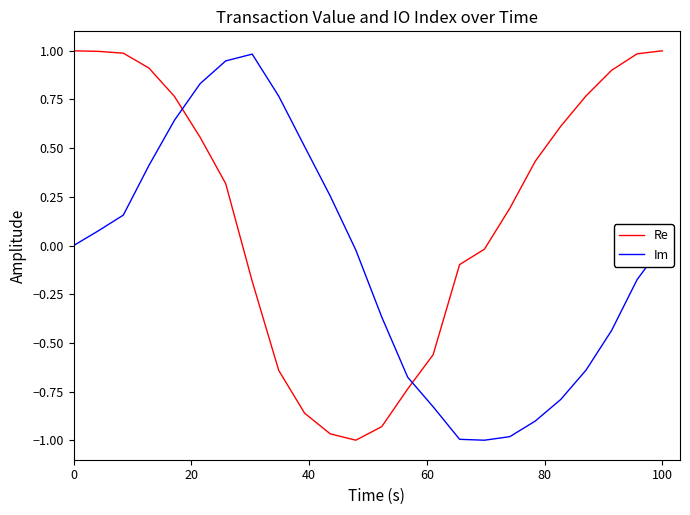

List the series in order of their overall mean, lowest first.

Im, Re